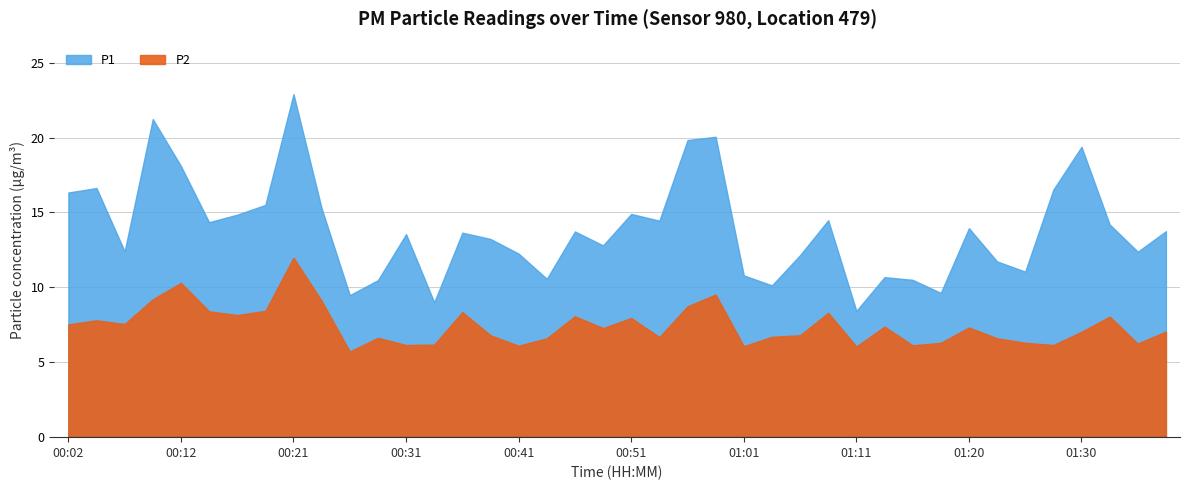

In P1, how many points are higher than both neighbors (excluding endpoints)?

12